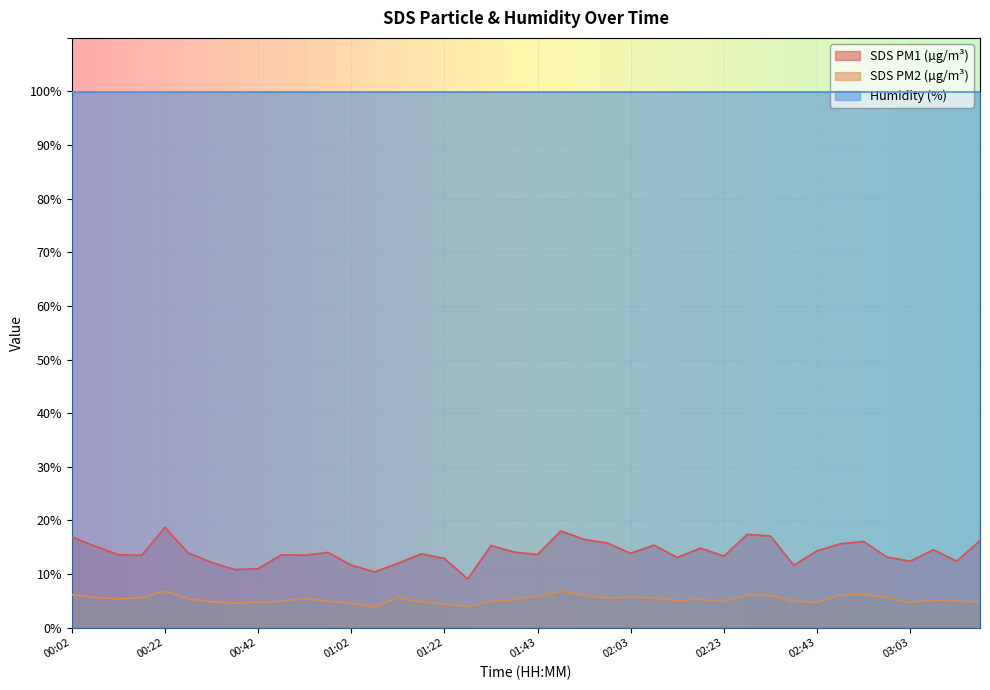

Which series changed the most between 00:27 and 01:22?

SDS_P1